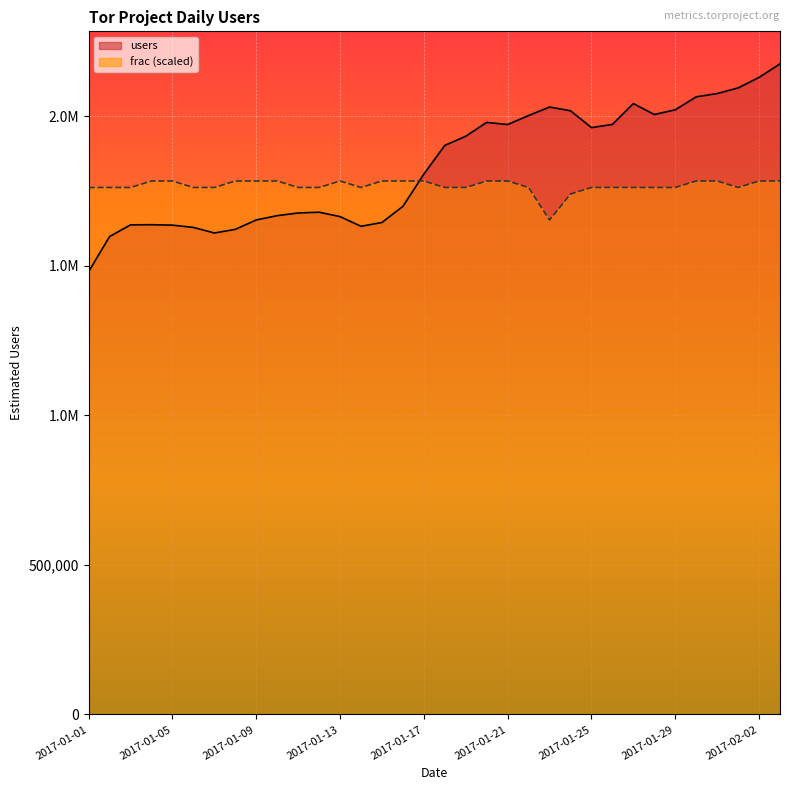

Reading left to right, transcribe all the data shown in this chart.

users: 2017-01-01=1480358.0	2017-01-02=1597649.0	2017-01-03=1636553.0	2017-01-04=1637074.0	2017-01-05=1635582.0	2017-01-06=1628007.0	2017-01-07=1609348.0	2017-01-08=1621515.0	2017-01-09=1652947.0	2017-01-10=1667311.0	2017-01-11=1676258.0	2017-01-12=1678815.0	2017-01-13=1664148.0	2017-01-14=1631787.0	2017-01-15=1644475.0	2017-01-16=1698380.0	2017-01-17=1806238.0	2017-01-18=1902176.0	2017-01-19=1932791.0	2017-01-20=1978963.0	2017-01-21=1971927.0	2017-01-22=2001952.0	2017-01-23=2030325.0	2017-01-24=2017894.0	2017-01-25=1961688.0	2017-01-26=1972162.0	2017-01-27=2042007.0	2017-01-28=2005371.0	2017-01-29=2021127.0	2017-01-30=2064432.0	2017-01-31=2075470.0	2017-02-01=2094229.0	2017-02-02=2129448.0	2017-02-03=2174646.0
frac: 2017-01-01=1761463.3	2017-01-02=1761463.3	2017-01-03=1761463.3	2017-01-04=1783209.7	2017-01-05=1783209.7	2017-01-06=1761463.3	2017-01-07=1761463.3	2017-01-08=1783209.7	2017-01-09=1783209.7	2017-01-10=1783209.7	2017-01-11=1761463.3	2017-01-12=1761463.3	2017-01-13=1783209.7	2017-01-14=1761463.3	2017-01-15=1783209.7	2017-01-16=1783209.7	2017-01-17=1783209.7	2017-01-18=1761463.3	2017-01-19=1761463.3	2017-01-20=1783209.7	2017-01-21=1783209.7	2017-01-22=1761463.3	2017-01-23=1652731.0	2017-01-24=1739716.8	2017-01-25=1761463.3	2017-01-26=1761463.3	2017-01-27=1761463.3	2017-01-28=1761463.3	2017-01-29=1761463.3	2017-01-30=1783209.7	2017-01-31=1783209.7	2017-02-01=1761463.3	2017-02-02=1783209.7	2017-02-03=1783209.7